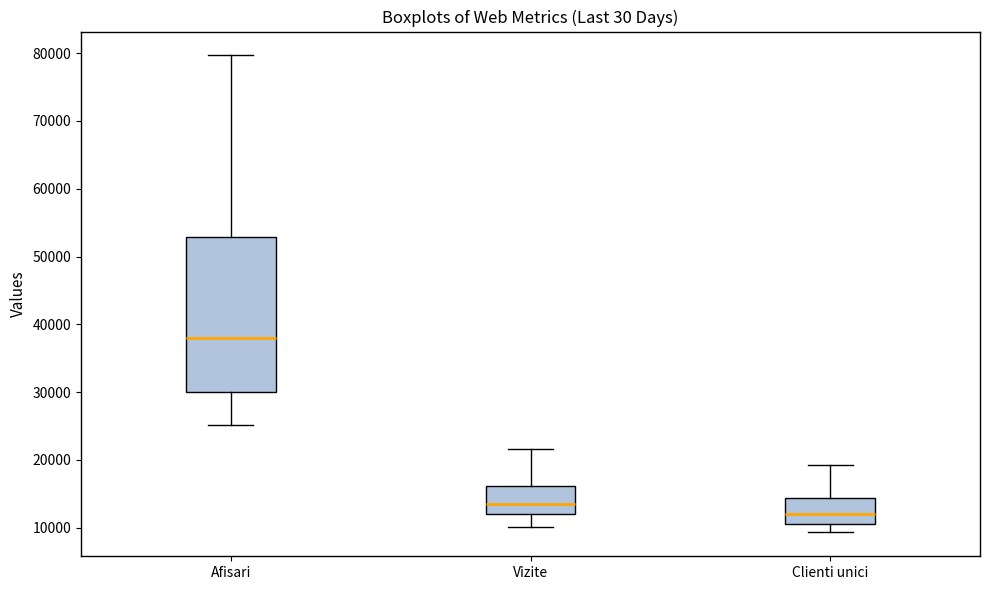

Where is the lower edge of the box for Vizite on the y-axis? The values are not printed on the chart, so give them approximately, as read against the axis.

12000